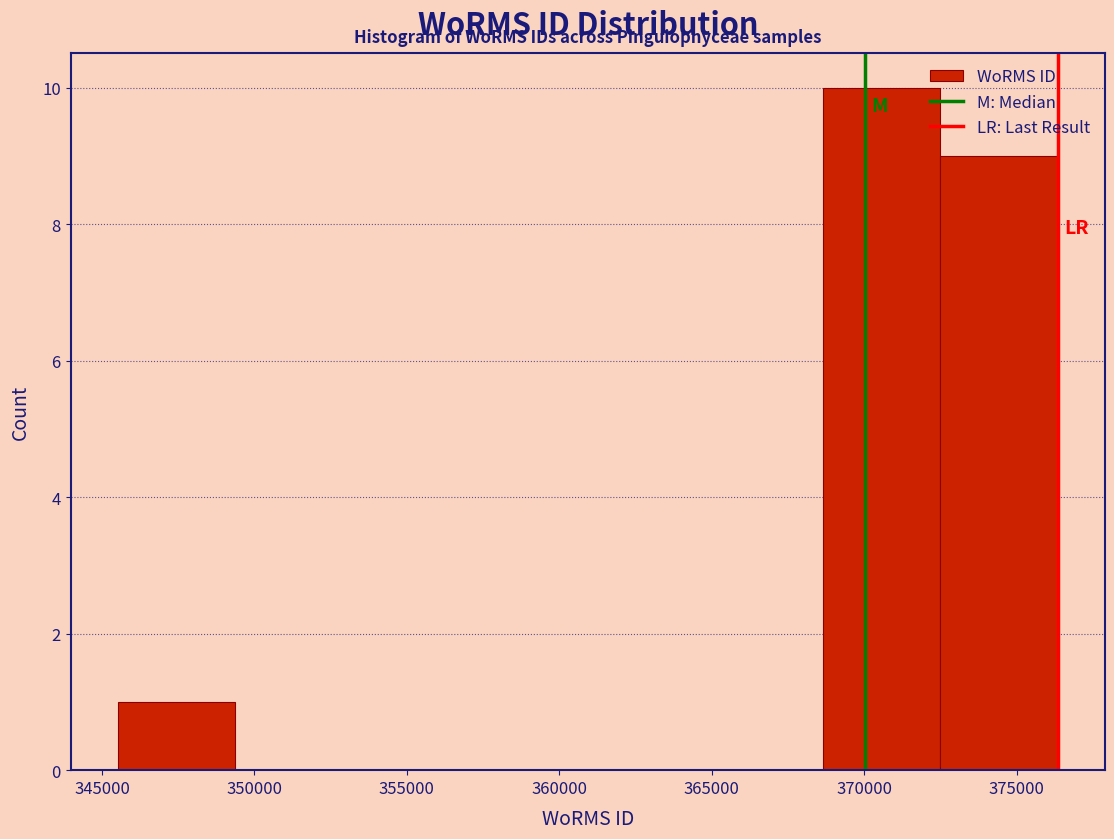

How tall is the bar that spans 372500 to 376500 on the x-axis? Neither the bar edges nor the heights are printed on the chart, so give them approximately, as read against the axes.

9